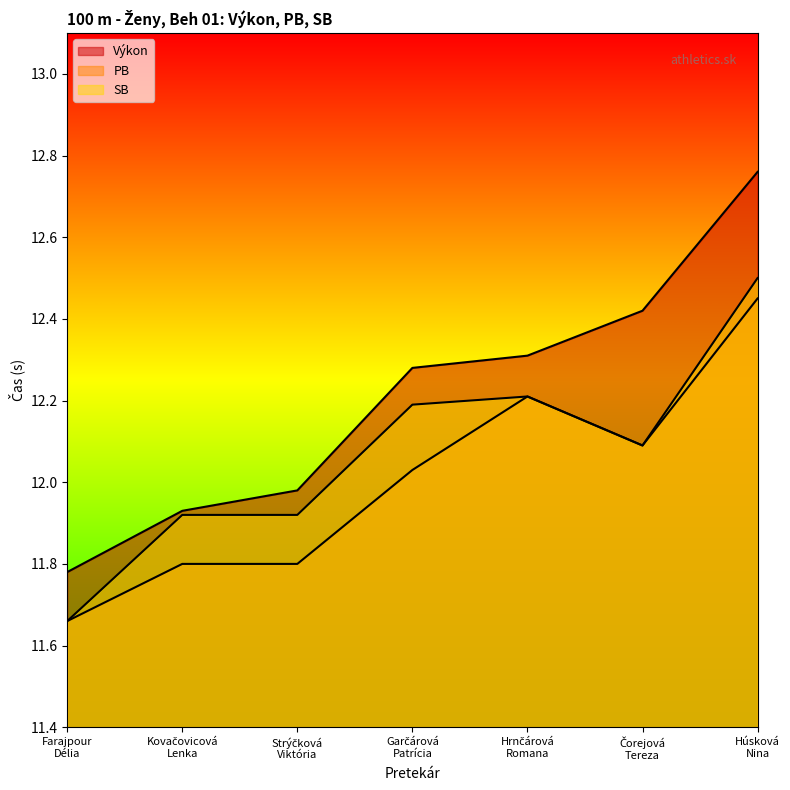

True or false: PB and SB intersect in this chart.

False